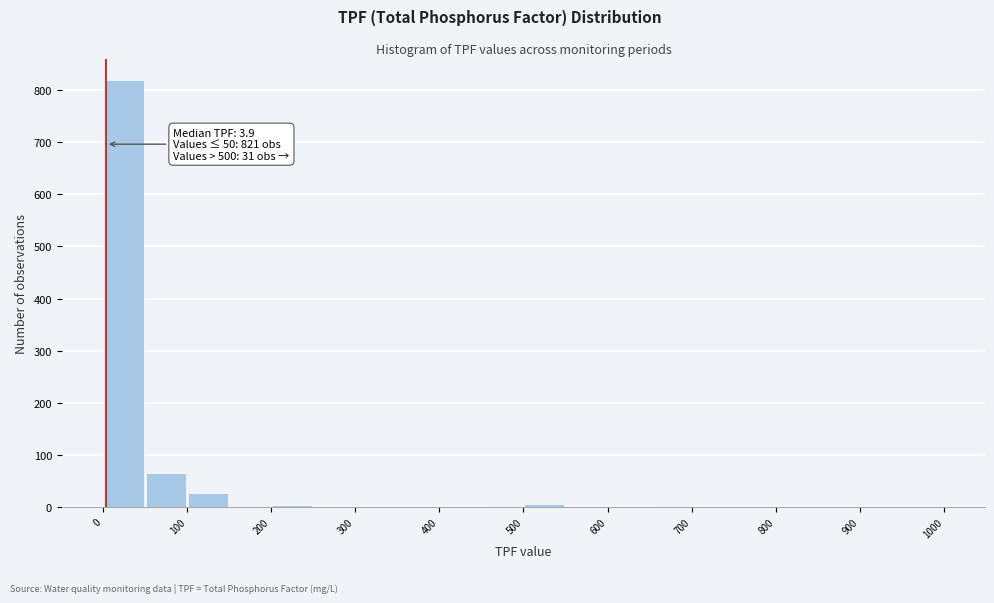

Over which range of the x-axis is the bar tallest?

0 to 50